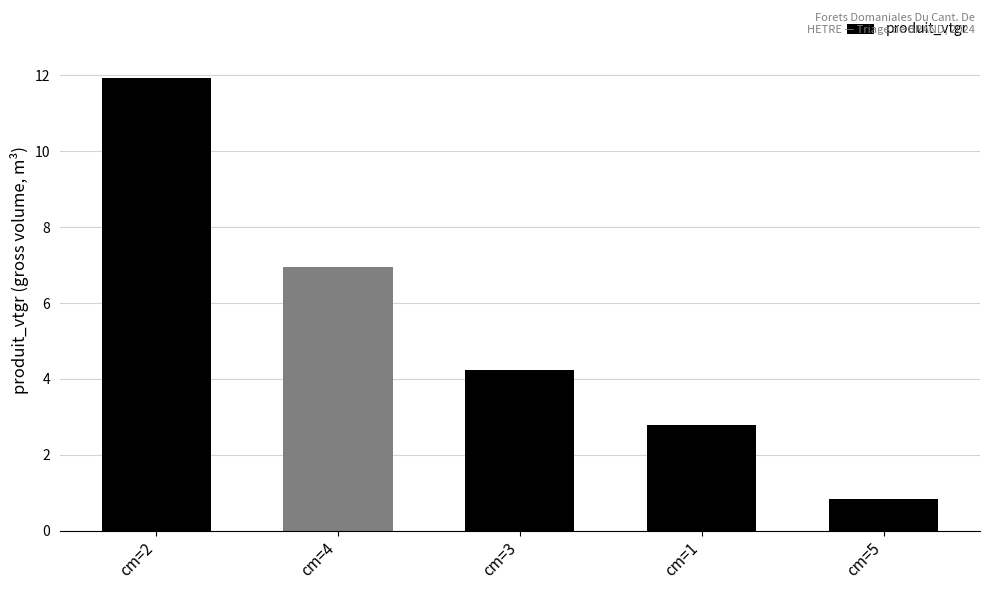

What is the label of the 4th bar from the left?

cm=1